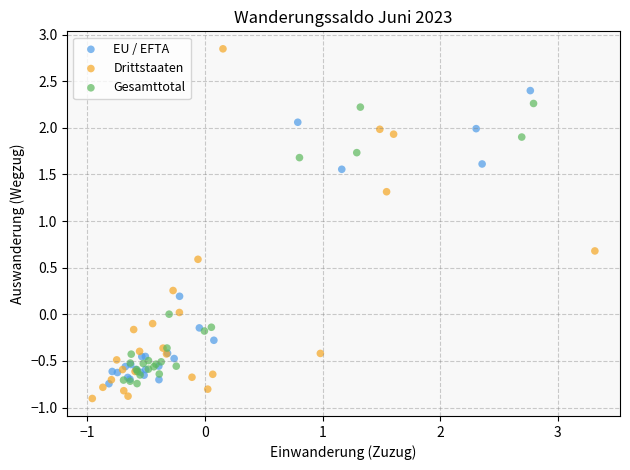

What are all the series names shown in the legend?

EU / EFTA, Drittstaaten, Gesamttotal